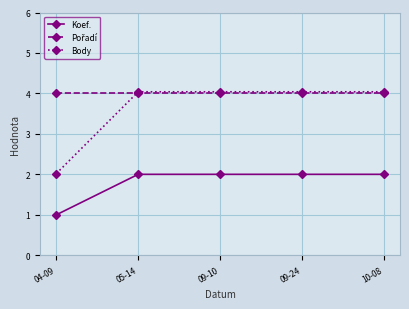

What is the label of the 3rd point from the right?

09-10